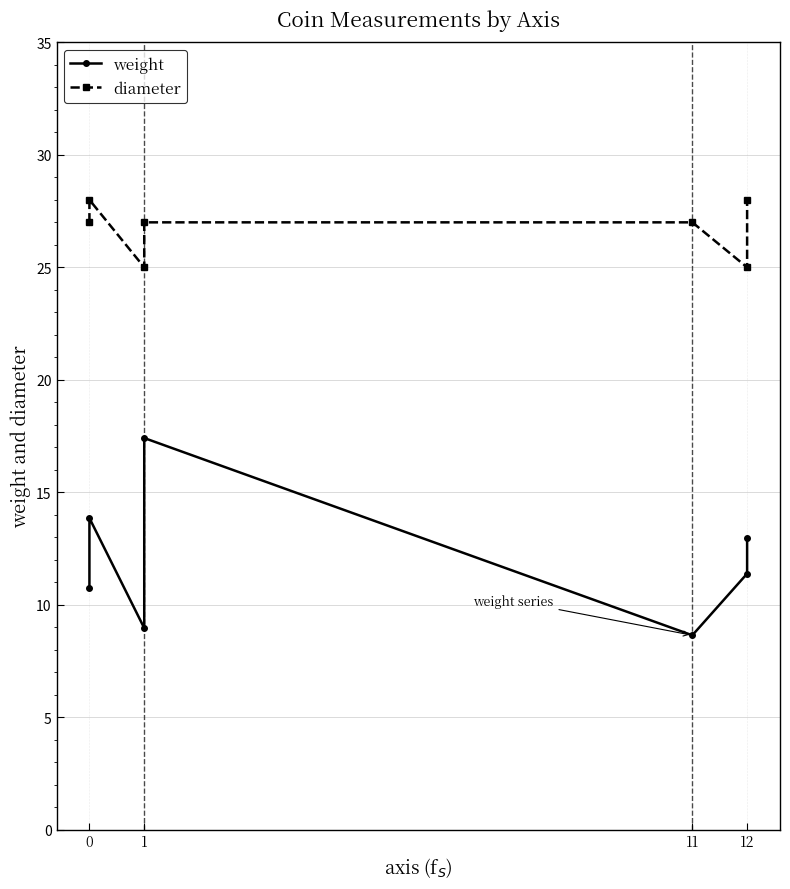

How many distinct data groups are displayed?

2